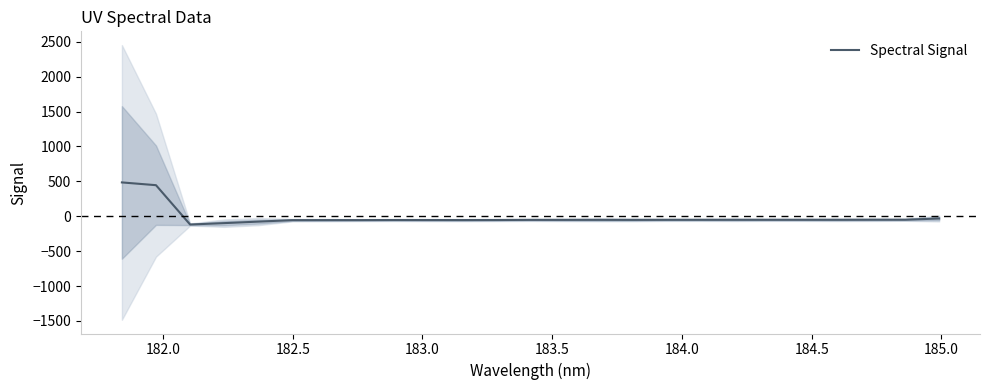

What is the highest value of the Spectral Signal series?

485.0